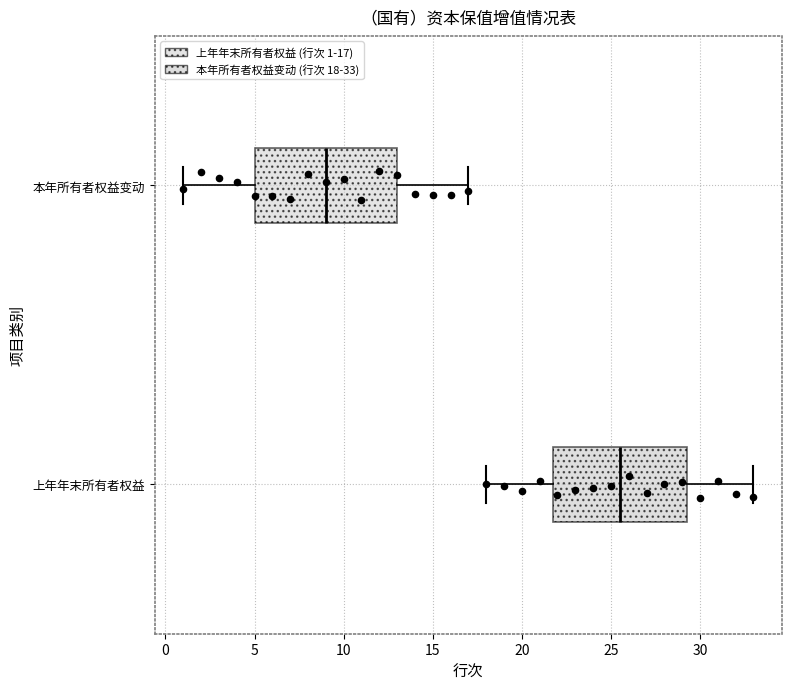

Reading bottom to top, read every box against the x-axis: the position of its median line, the range the box covers, and the ends of its whiskers. The values are not printed on the chart, so give them approximately, as read against the axis.

上年年末所有者权益: median 25.5, box 22.0 to 29.5, whiskers 18.0 to 33.0
本年所有者权益变动: median 9.0, box 5.0 to 13.0, whiskers 1.0 to 17.0